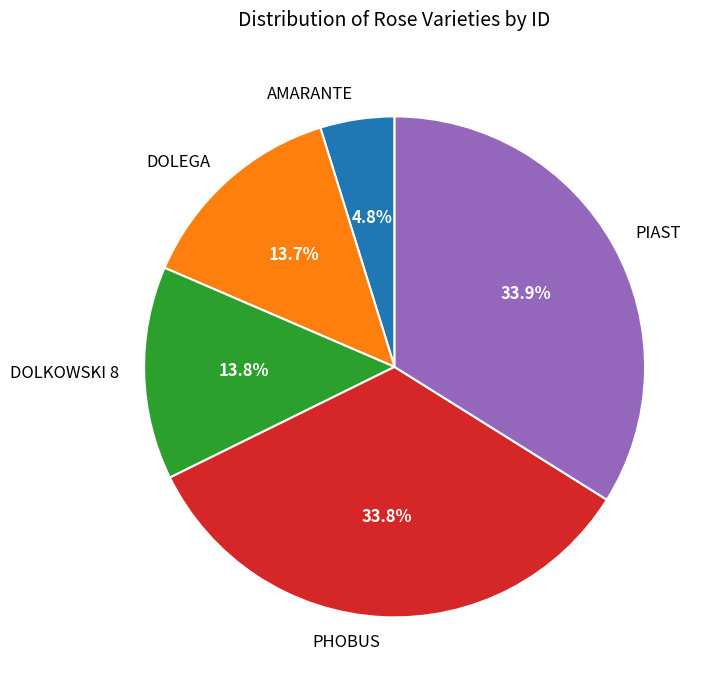

Which category has the smallest portion of the pie?

AMARANTE